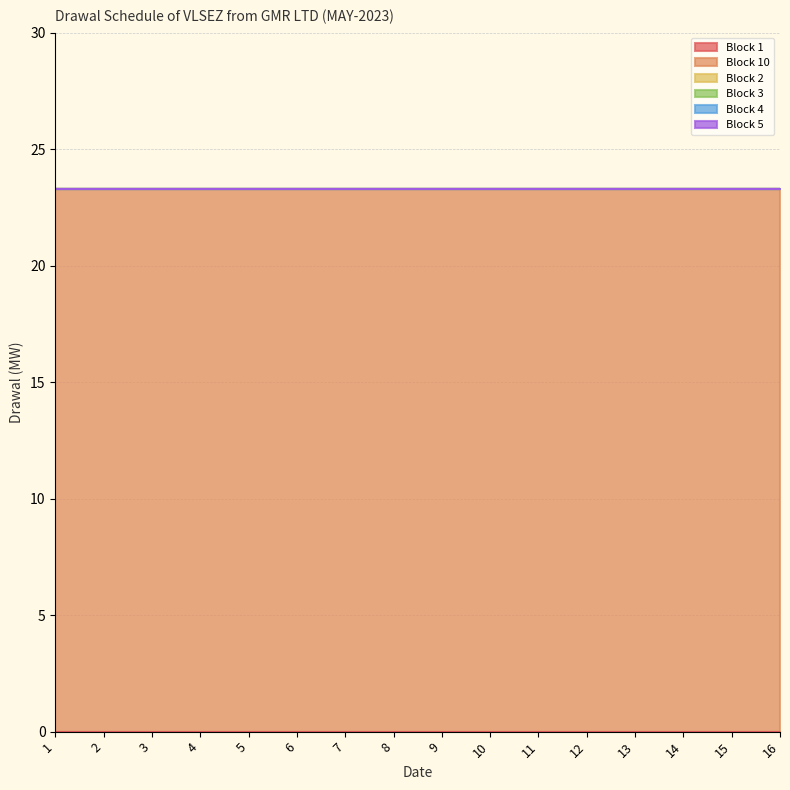

Reading left to right, transcribe all the data shown in this chart.

Block 1: 1=0.0	2=0.0	3=0.0	4=0.0	5=0.0	6=0.0	7=0.0	8=0.0	9=0.0	10=0.0	11=0.0	12=0.0	13=0.0	14=0.0	15=0.0	16=0.0
Block 10: 1=23.3	2=23.3	3=23.3	4=23.3	5=23.3	6=23.3	7=23.3	8=23.3	9=23.3	10=23.3	11=23.3	12=23.3	13=23.3	14=23.3	15=23.3	16=23.3
Block 2: 1=0.0	2=0.0	3=0.0	4=0.0	5=0.0	6=0.0	7=0.0	8=0.0	9=0.0	10=0.0	11=0.0	12=0.0	13=0.0	14=0.0	15=0.0	16=0.0
Block 3: 1=0.0	2=0.0	3=0.0	4=0.0	5=0.0	6=0.0	7=0.0	8=0.0	9=0.0	10=0.0	11=0.0	12=0.0	13=0.0	14=0.0	15=0.0	16=0.0
Block 4: 1=0.0	2=0.0	3=0.0	4=0.0	5=0.0	6=0.0	7=0.0	8=0.0	9=0.0	10=0.0	11=0.0	12=0.0	13=0.0	14=0.0	15=0.0	16=0.0
Block 5: 1=0.0	2=0.0	3=0.0	4=0.0	5=0.0	6=0.0	7=0.0	8=0.0	9=0.0	10=0.0	11=0.0	12=0.0	13=0.0	14=0.0	15=0.0	16=0.0